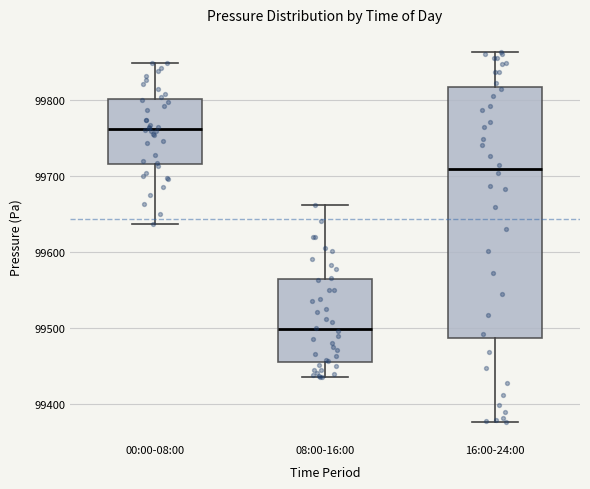

Reading left to right, read every box against the y-axis: the position of its median line, the range the box covers, and the ends of its whiskers. The values are not printed on the chart, so give them approximately, as read against the axis.

00:00-08:00: median 99760, box 99720 to 99800, whiskers 99640 to 99850
08:00-16:00: median 99500, box 99450 to 99560, whiskers 99440 to 99660
16:00-24:00: median 99710, box 99490 to 99820, whiskers 99380 to 99860